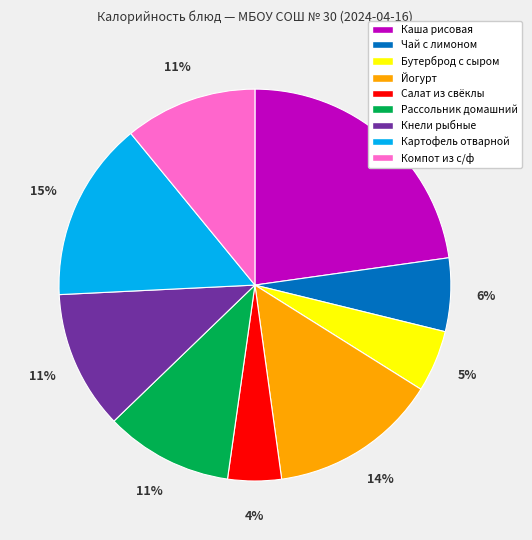

To the nearest percent, what portion does Йогурт represent?

14%